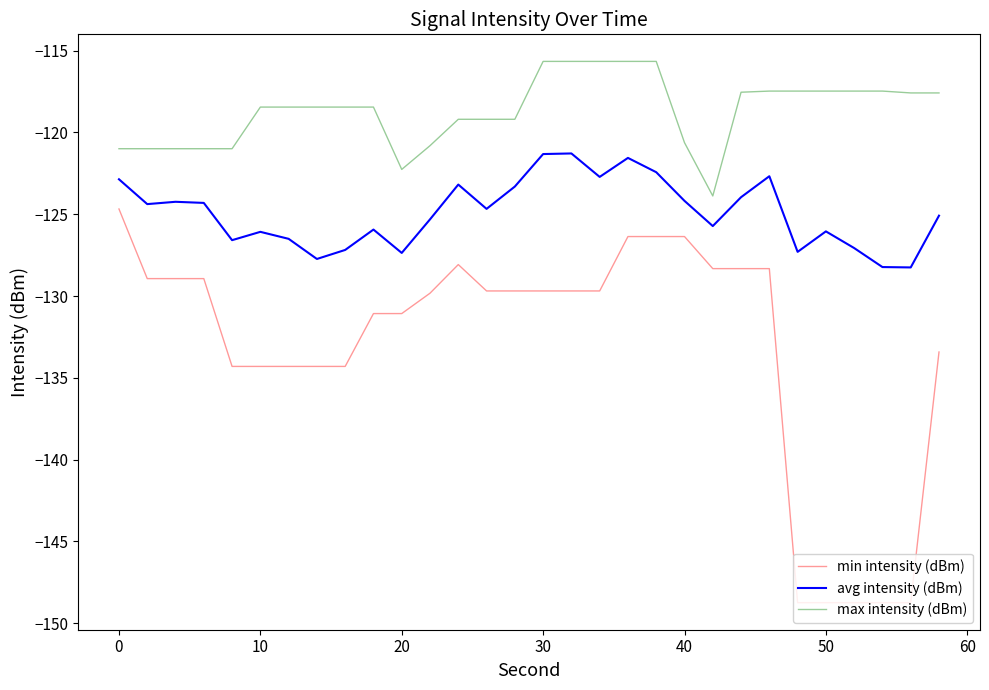

Which series has the largest total across all categories?

max intensity (dBm)